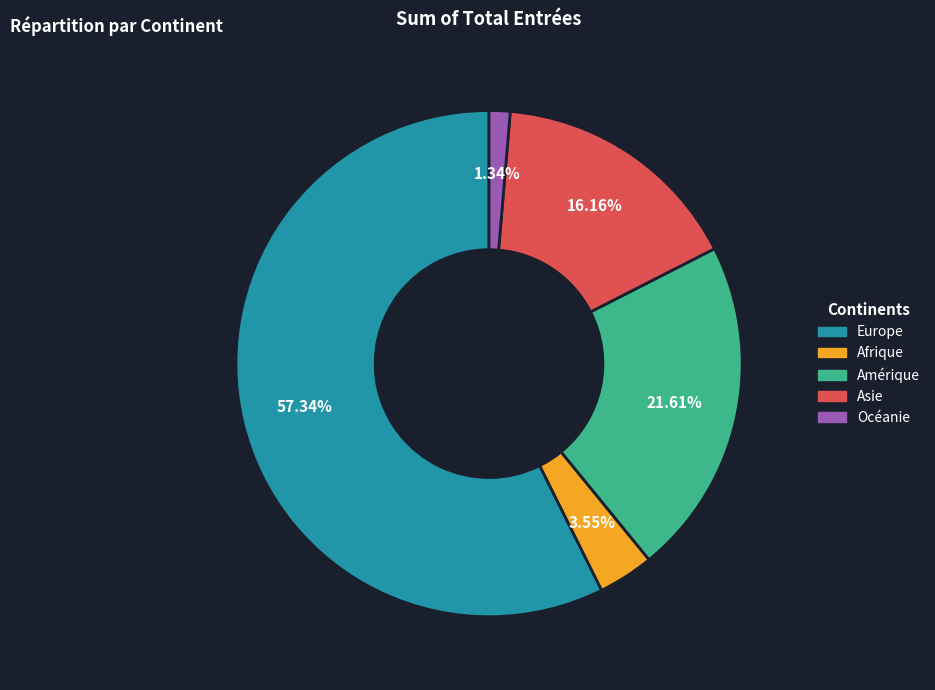

The Afrique slice represents 4% of the pie. True or false?

True